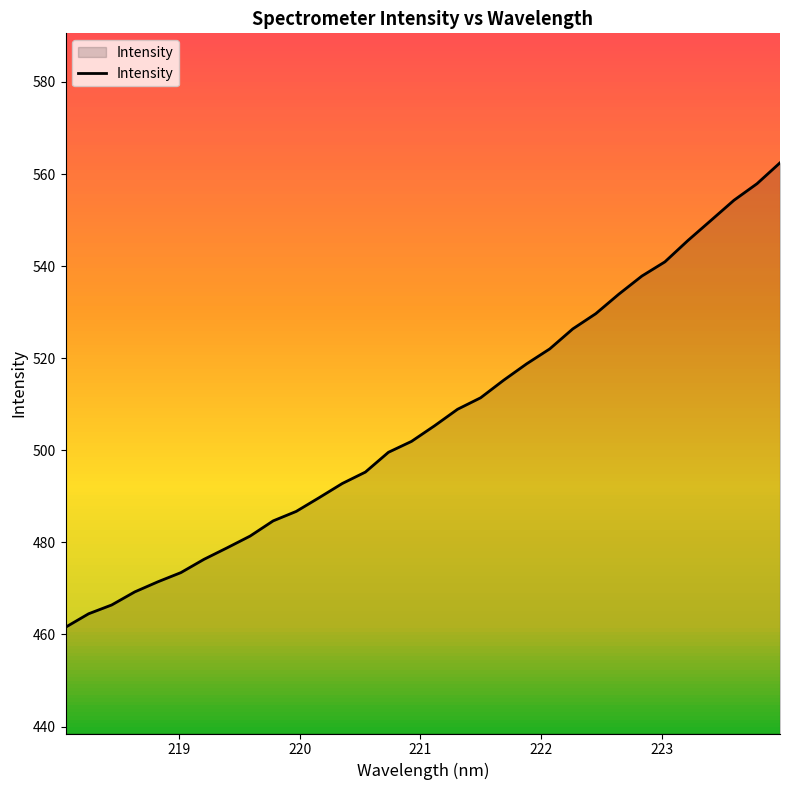

What is the average value?

506.7